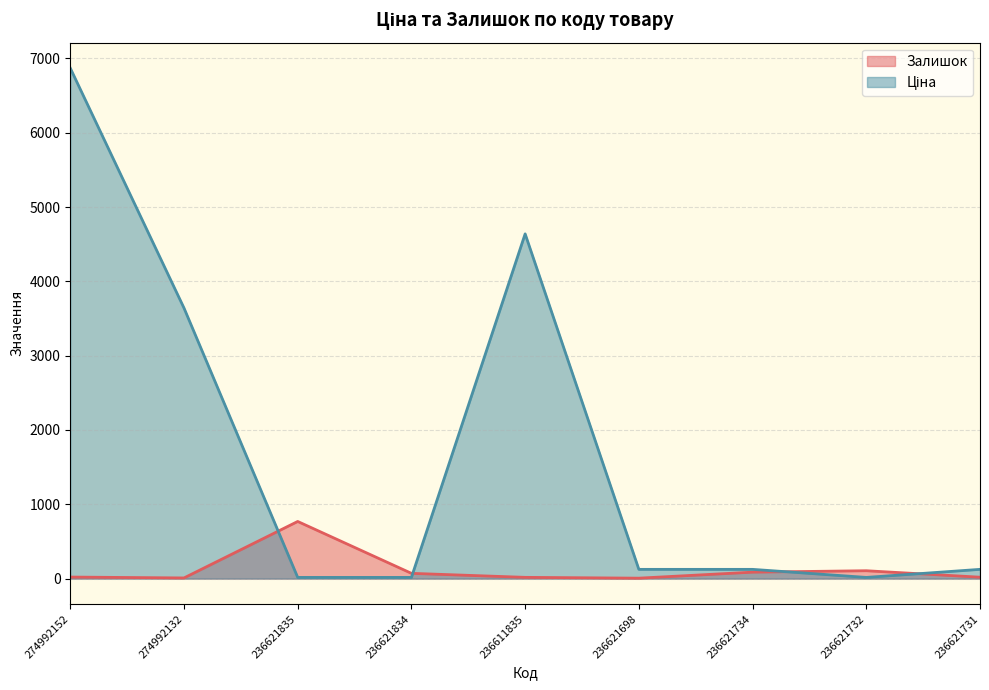

Is the value of Ціна at 236621834 greater than the value of Залишок at 274992132?

Yes